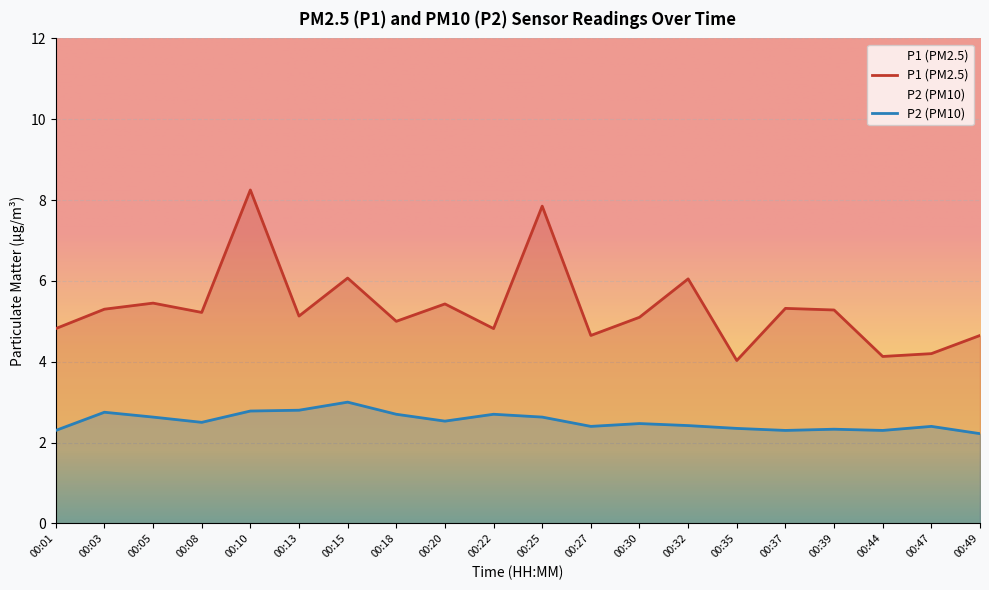

What is the total value across all series at 00:49?

6.9